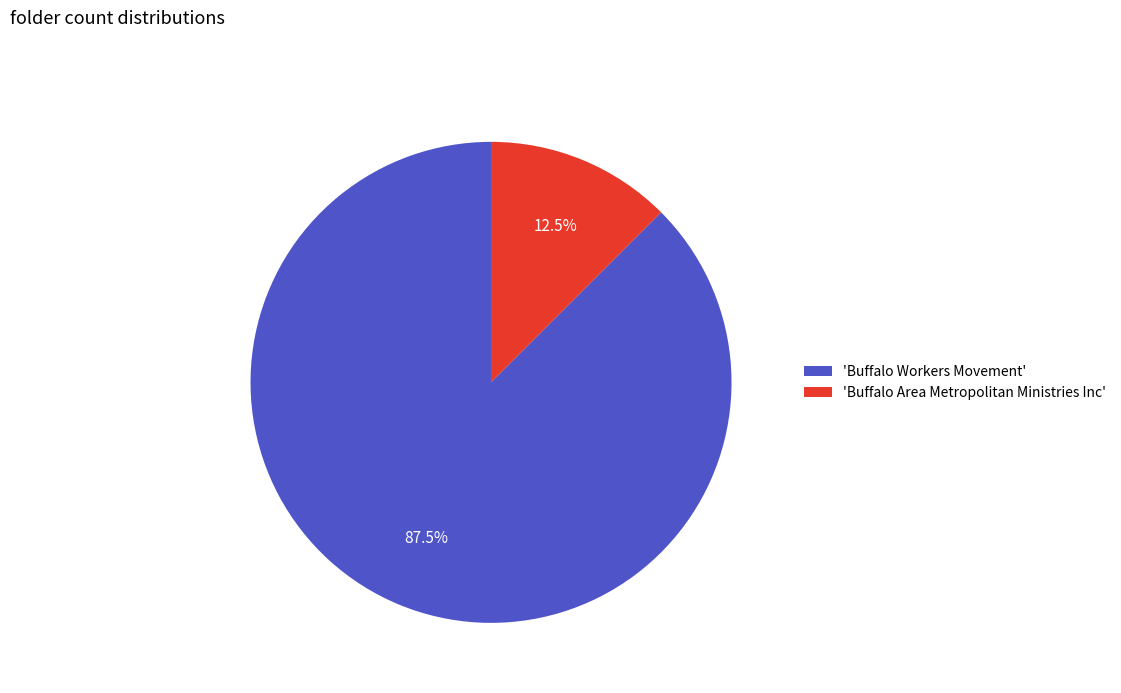

How many segments does this pie chart have?

2